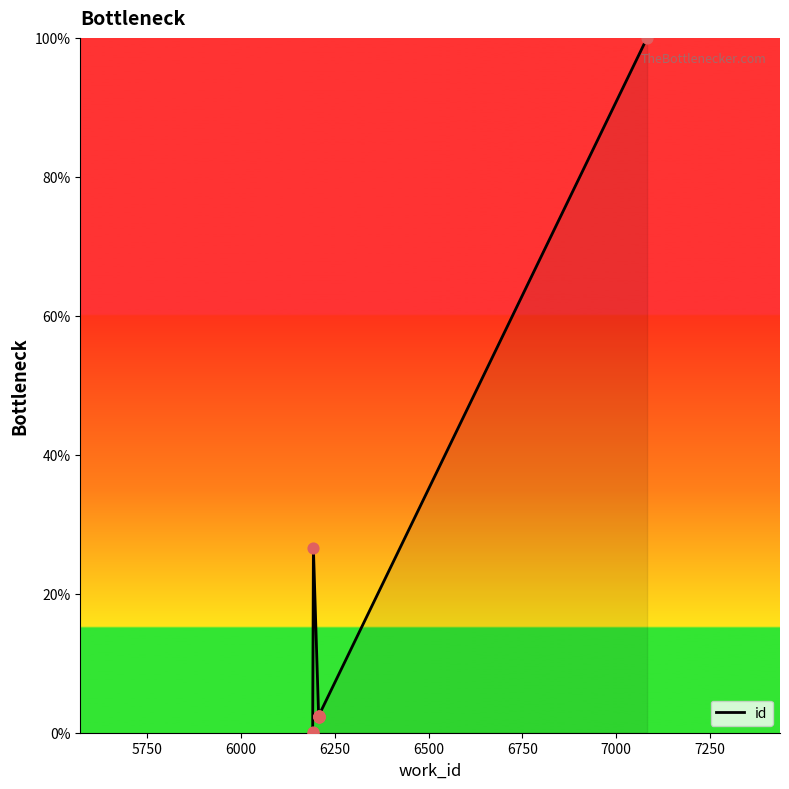

Between 7000 and 6000, which is larger?

6000